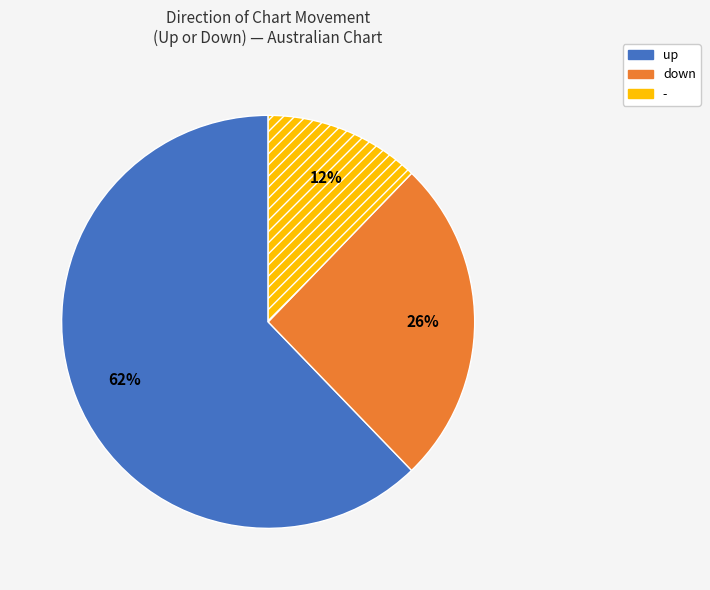

To the nearest percent, what is the difference between the largest and smallest slice percentages?

50%